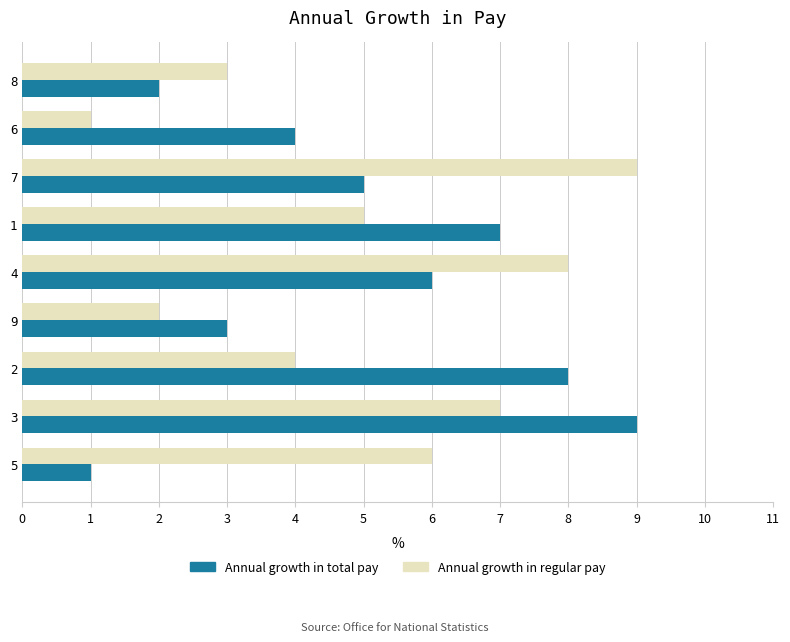

How many series are shown in this chart?

2